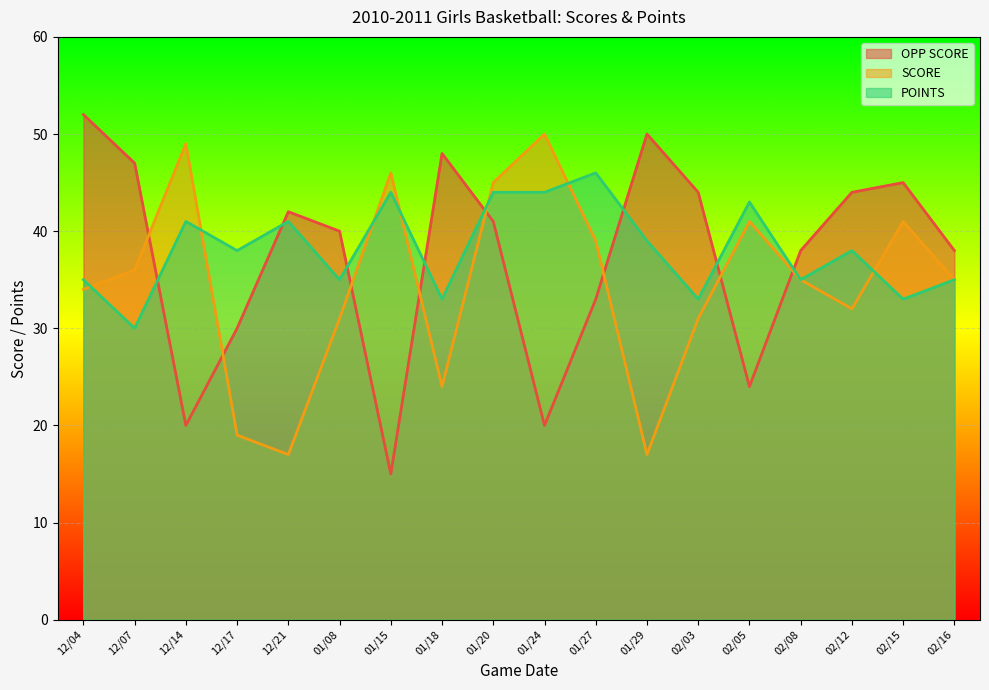

List the labels in order of SCORE value, smallest first.

12/21, 01/29, 12/17, 01/18, 01/08, 02/03, 02/12, 12/04, 02/08, 02/16, 12/07, 01/27, 02/05, 02/15, 01/20, 01/15, 12/14, 01/24